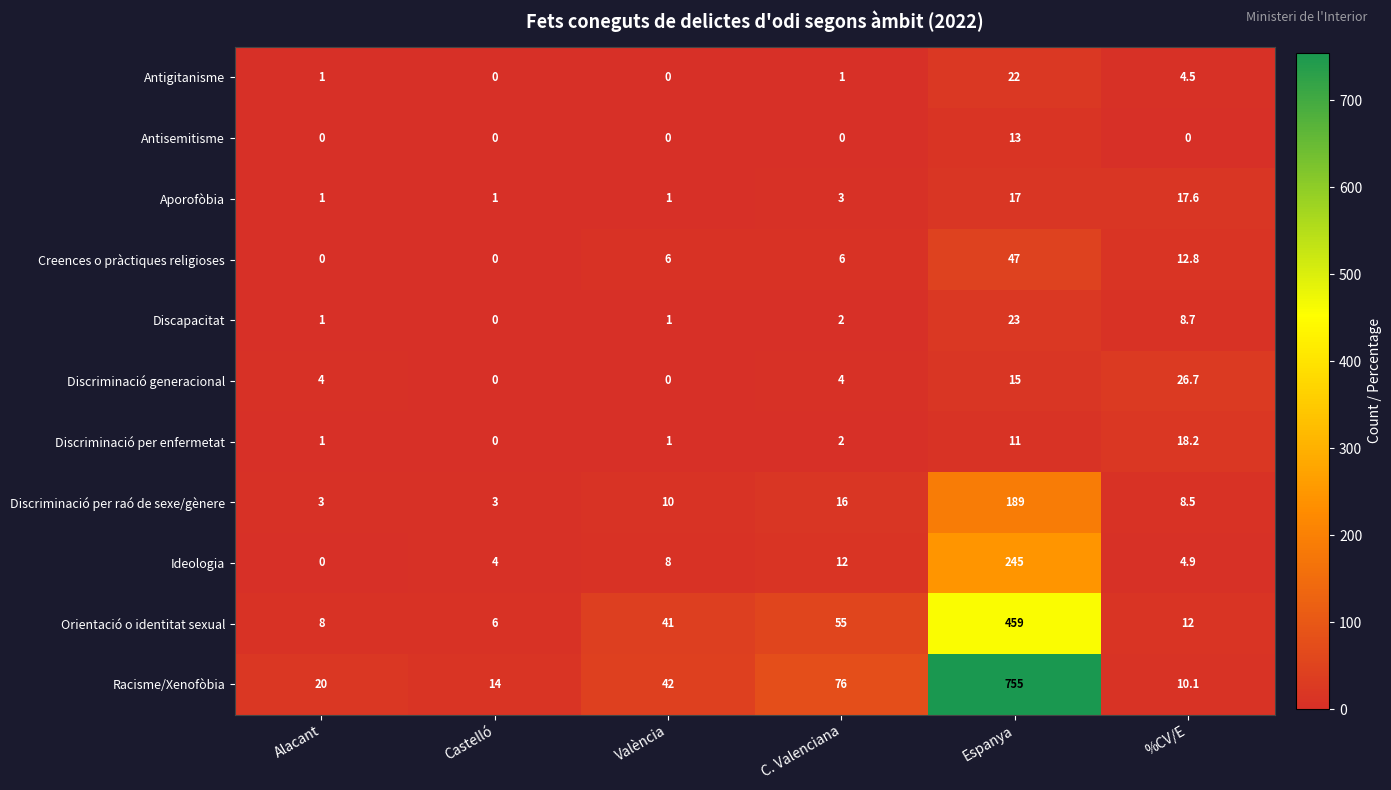

List the series in order of their peak value, lowest first.

Antisemitisme, Aporofòbia, Discriminació per enfermetat, Antigitanisme, Discapacitat, Discriminació generacional, Creences o pràctiques religioses, Discriminació per raó de sexe/gènere, Ideologia, Orientació o identitat sexual, Racisme/Xenofòbia